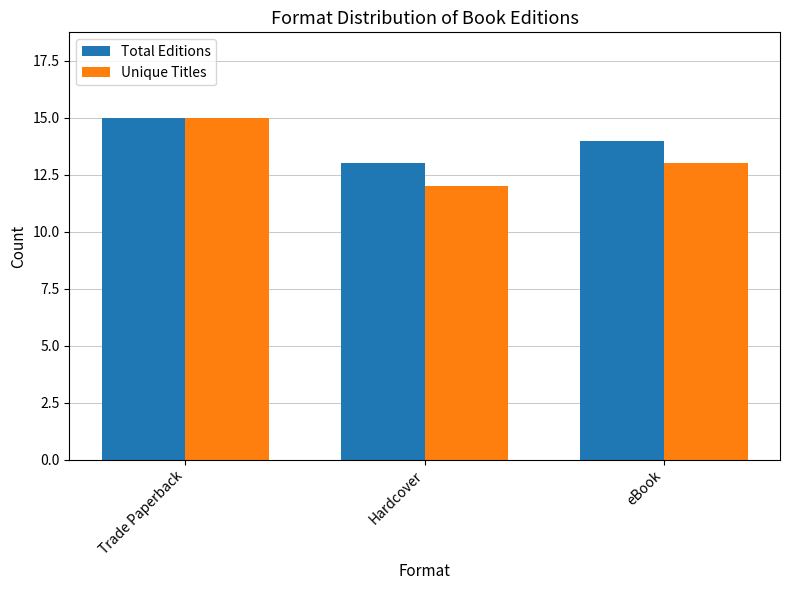

Count the number of categories in the chart.

3